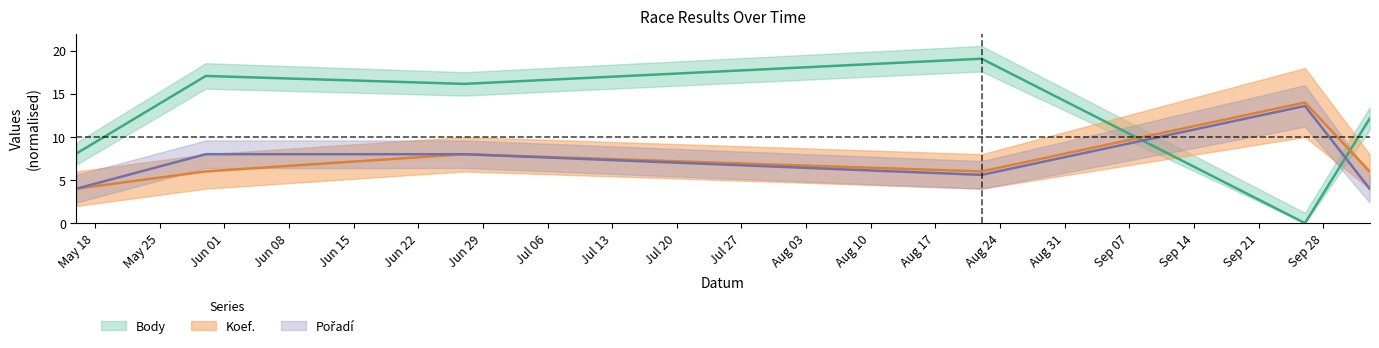

Which series changed the most between 2020-06-27 and 2020-10-03?

Body